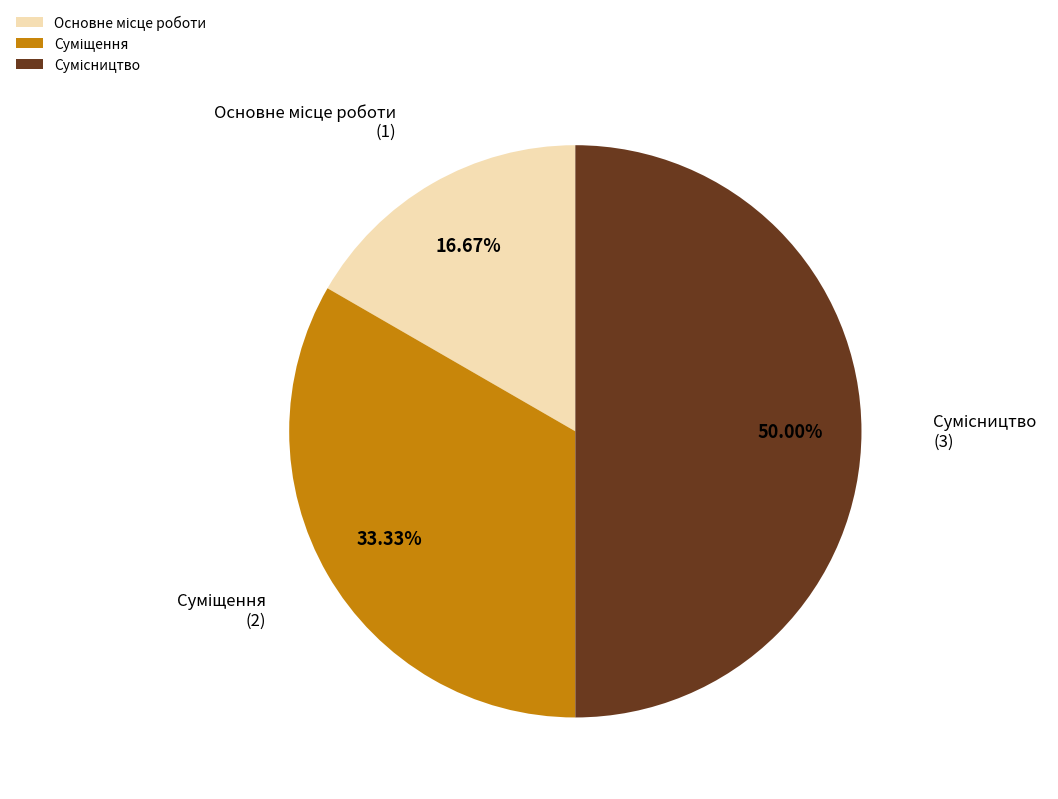

Does any single category account for the majority?

No